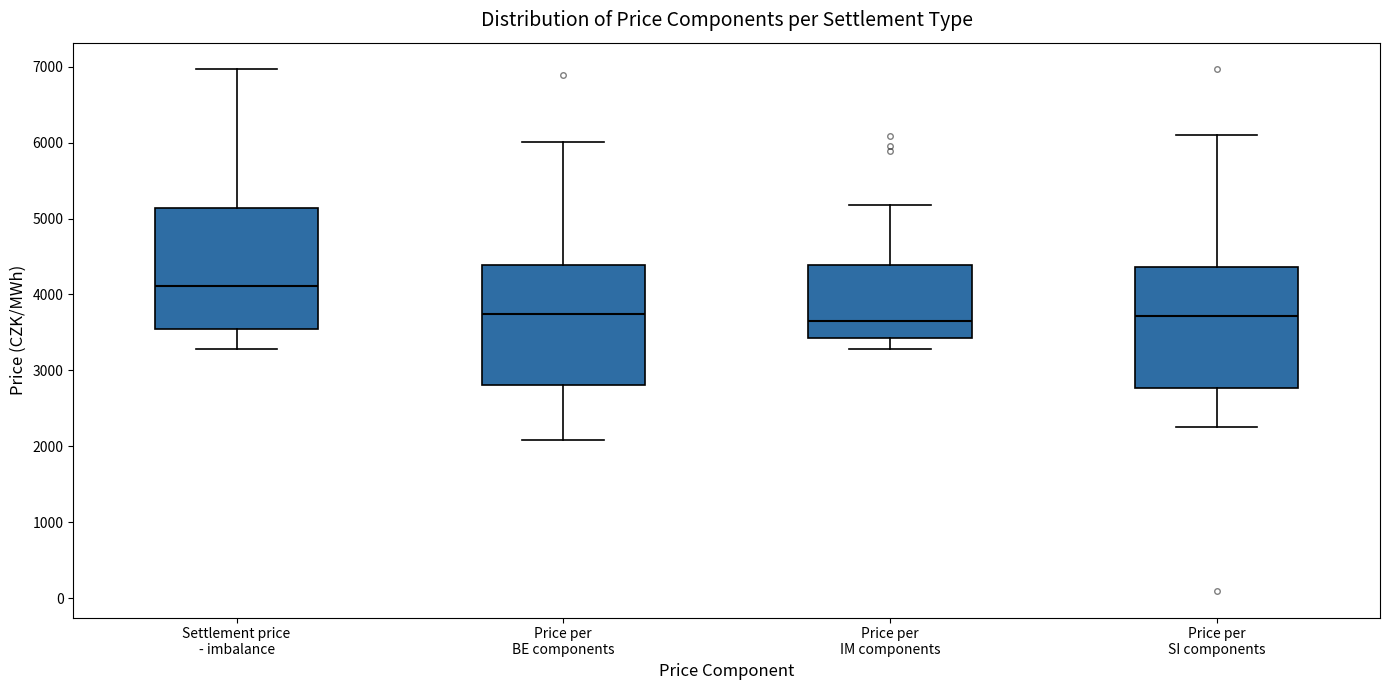

Which box has the highest median line?

Settlement price - imbalance